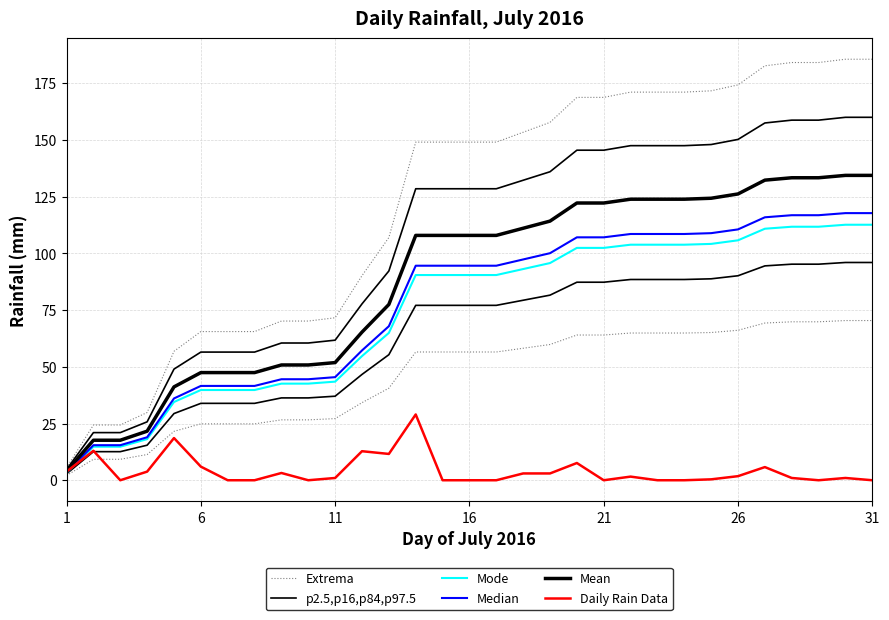

True or false: Mean has more than 1 points higher than both neighbors.

False